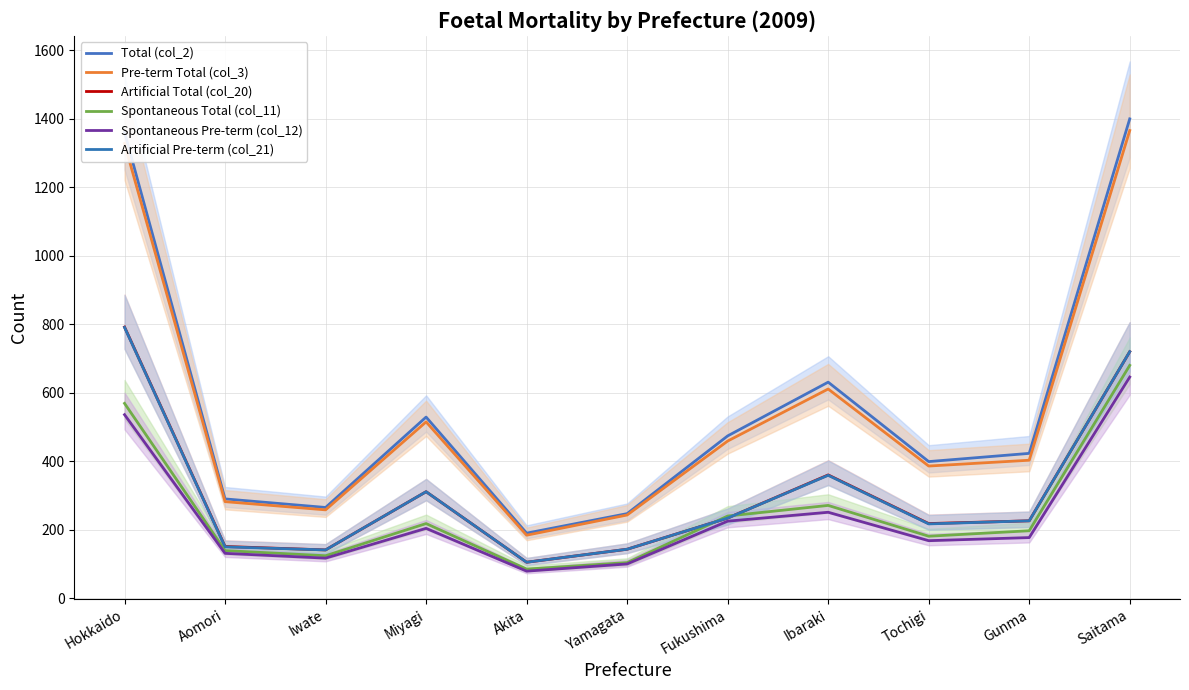

What value does the Pre-term Total (col_3) series have at Aomori?

282